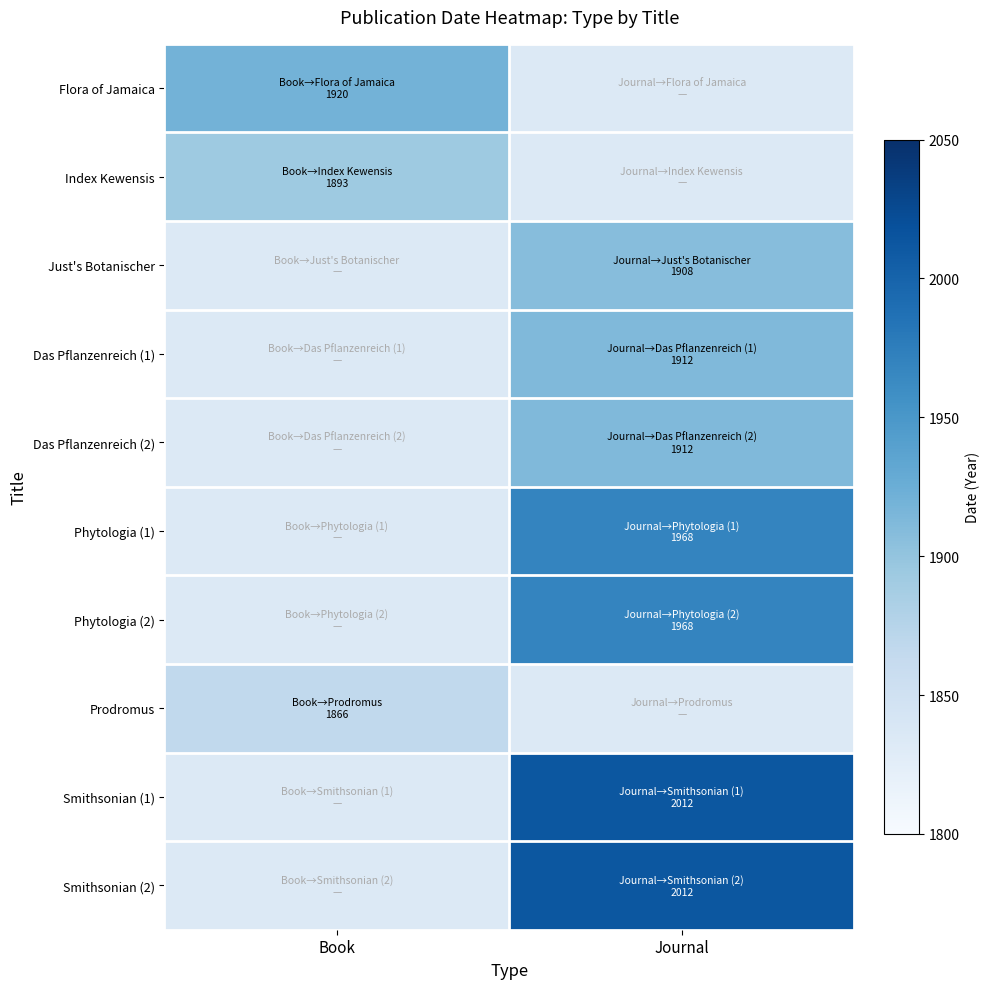

True or false: Prodromus has a value of 1866.0 at Book.

True